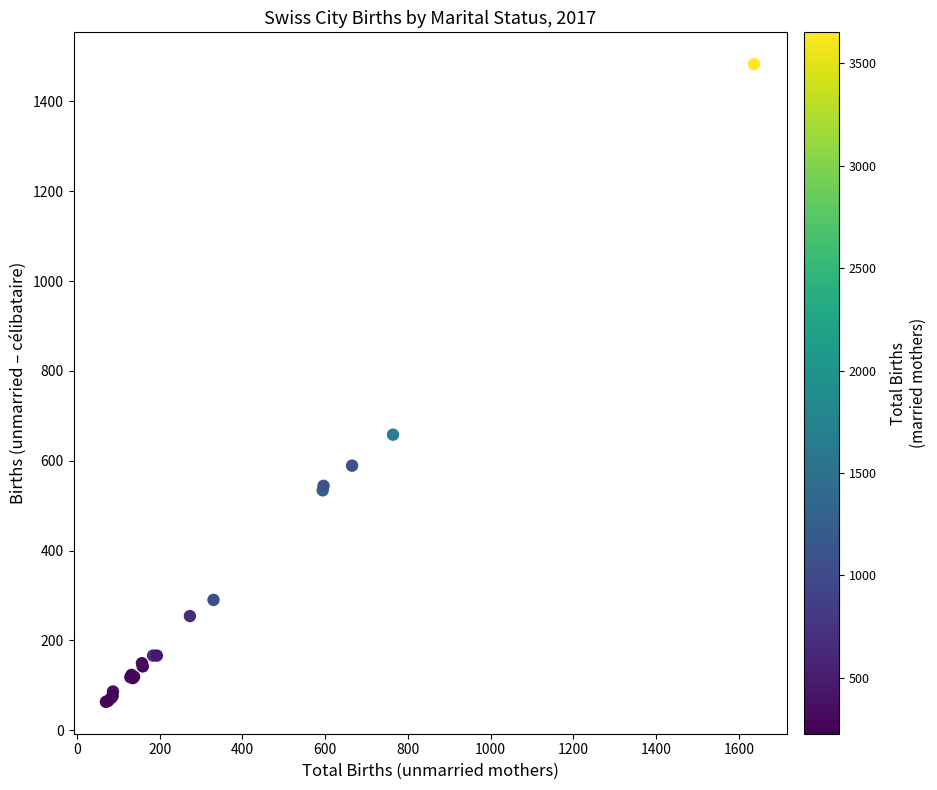

What Y value in the scatter plot is closest to 773?

658